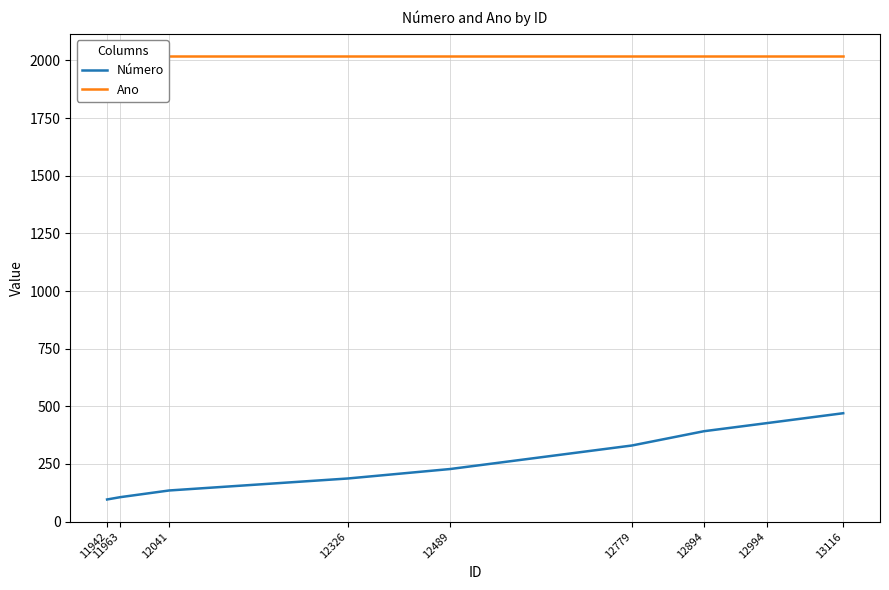

At 12326, list the series in order from largest to smallest.

Ano, Número